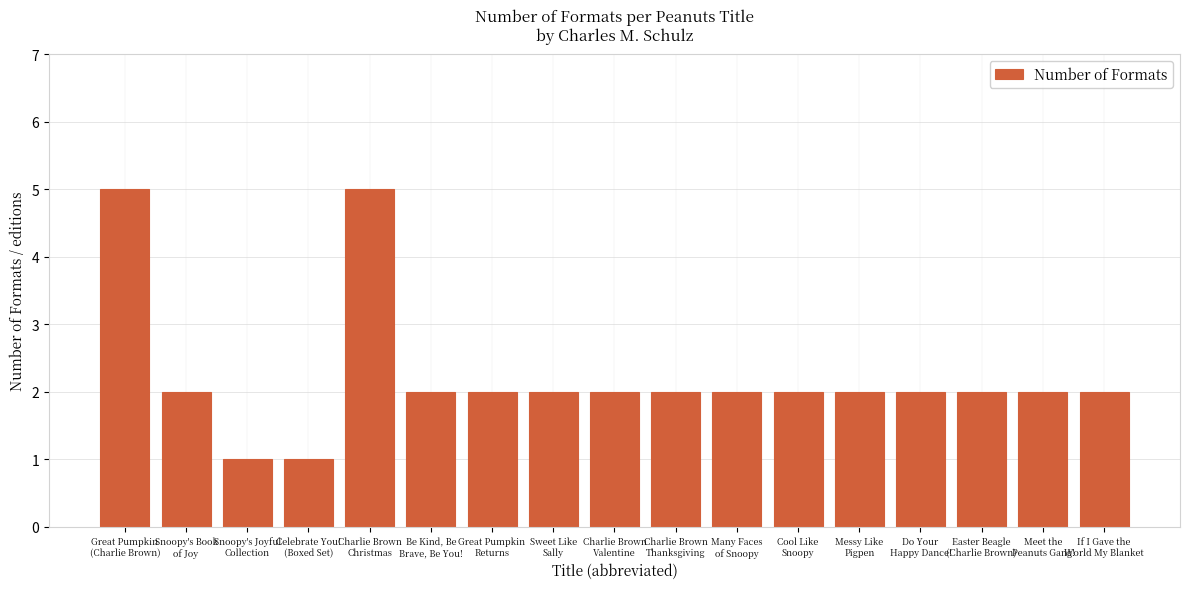

What is the approximate value at Snoopy's Book
of Joy?

2